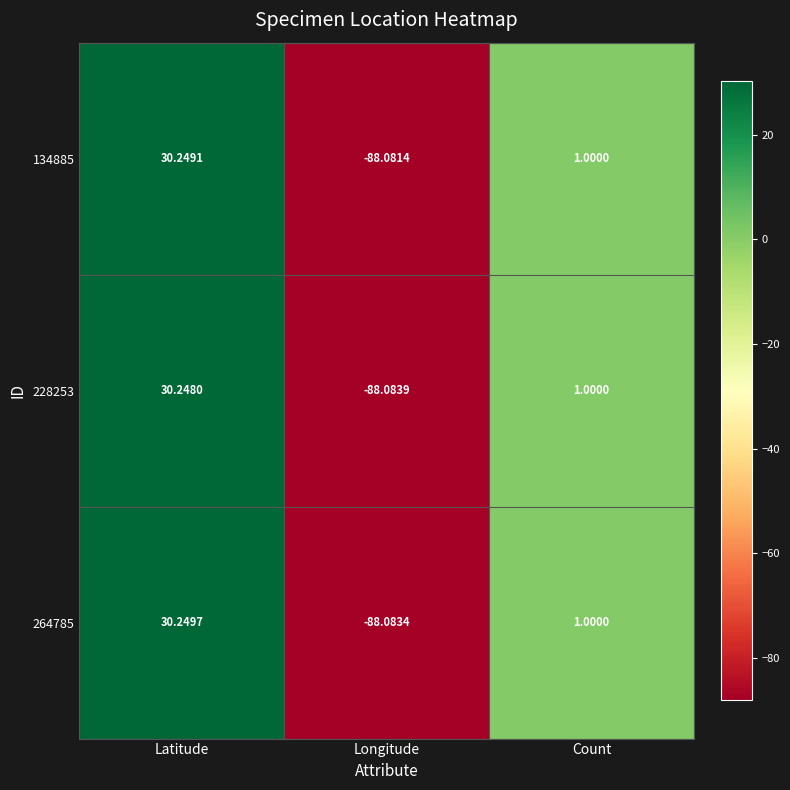

At which label does 134885 first exceed 1?

Latitude